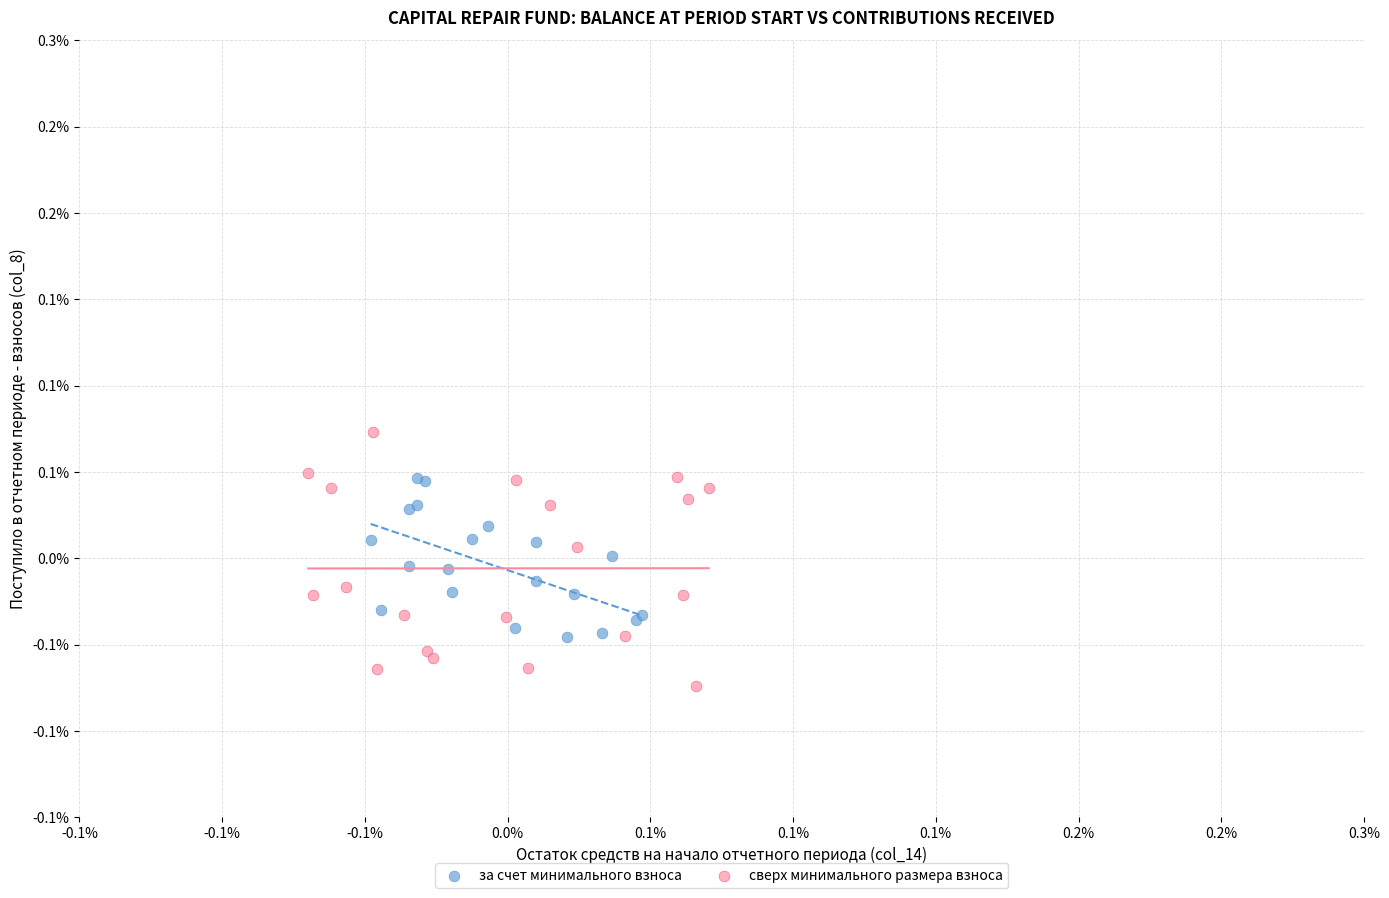

Which series contains the lowest Y value?

сверх минимального размера взноса